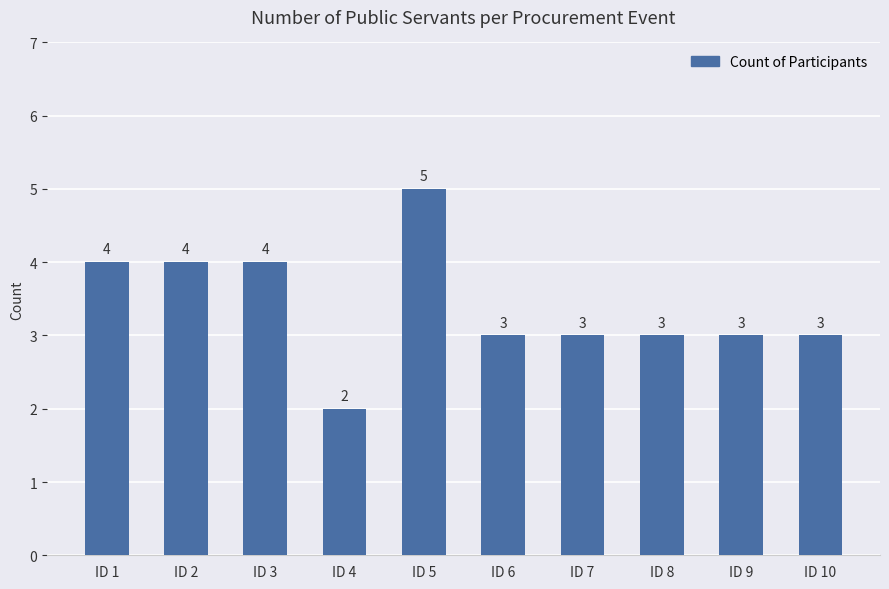

Count the values in the range 3 to 4.

8